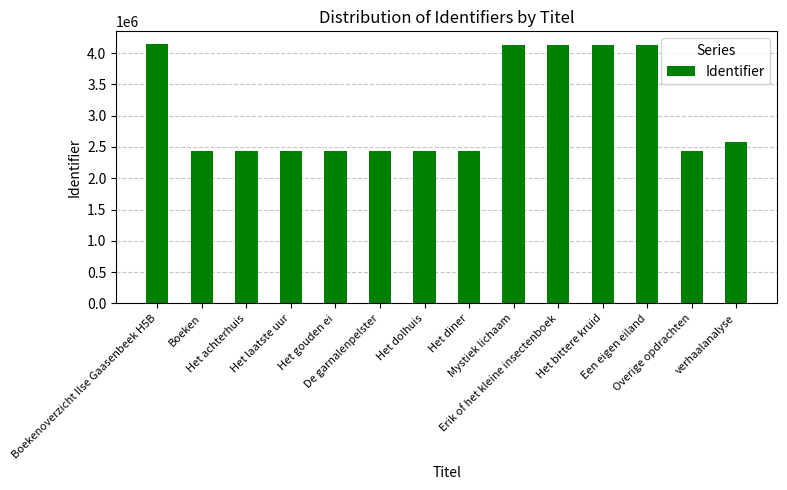

What is the difference between the maximum and minimum values?

1712621